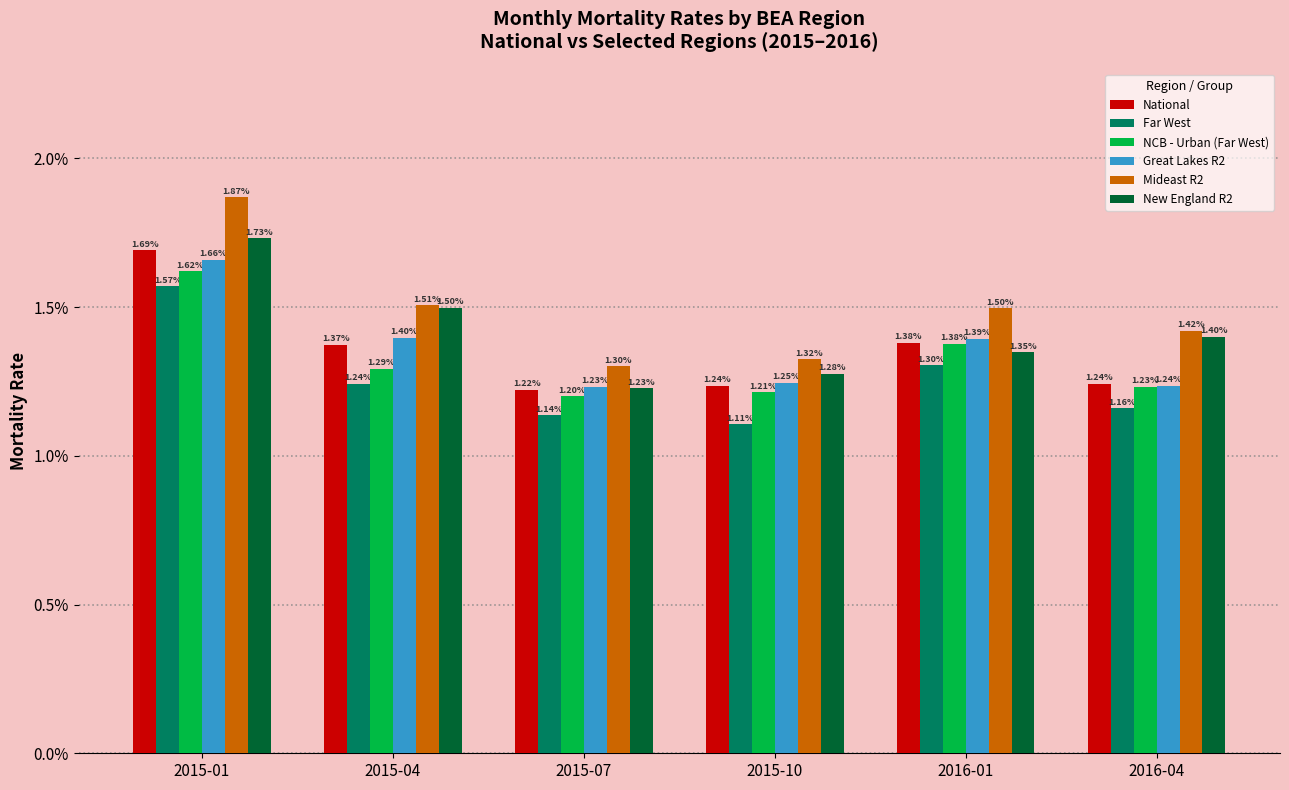

What are all the series names shown in the legend?

National, Far West, NCB - Urban (Far West), Great Lakes R2, Mideast R2, New England R2